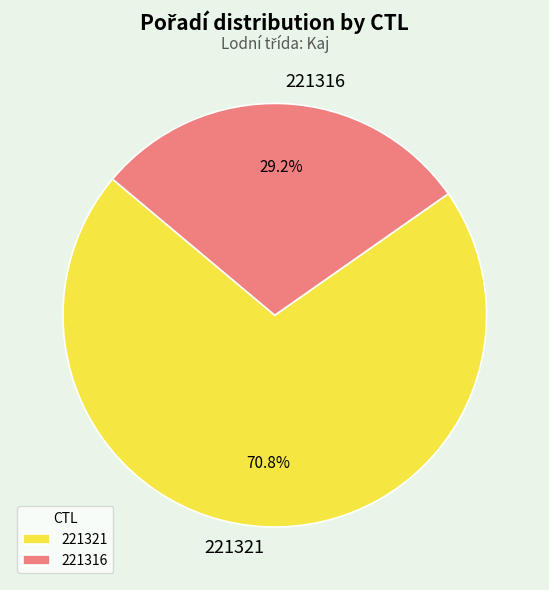

Which category has the biggest portion of the pie?

221321